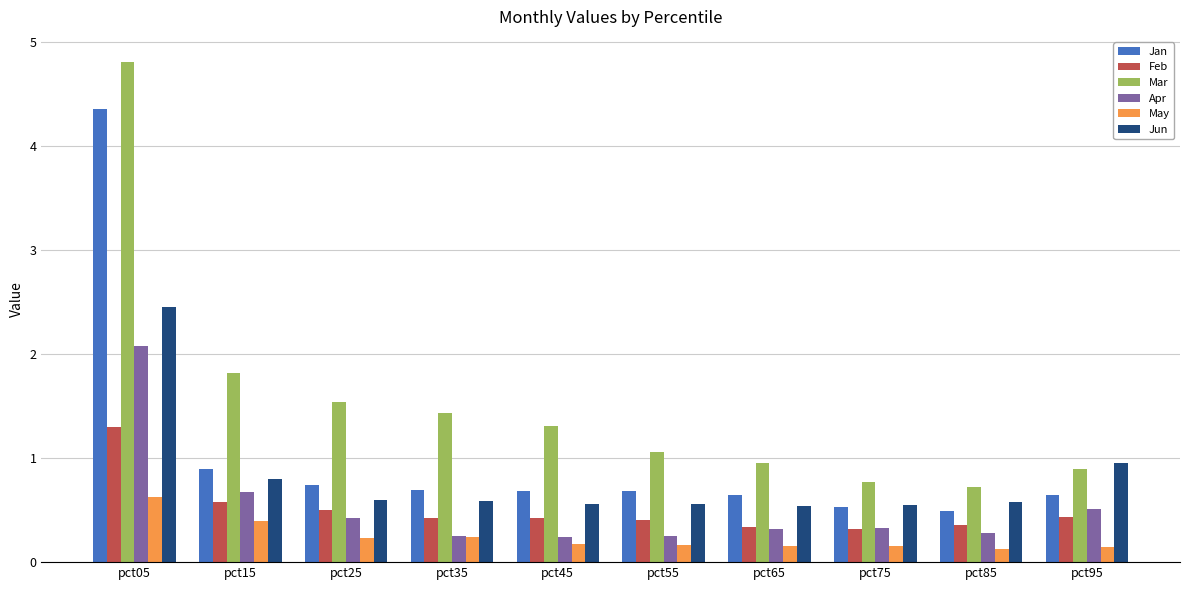

Which series changed the most between pct05 and pct95?

Mar